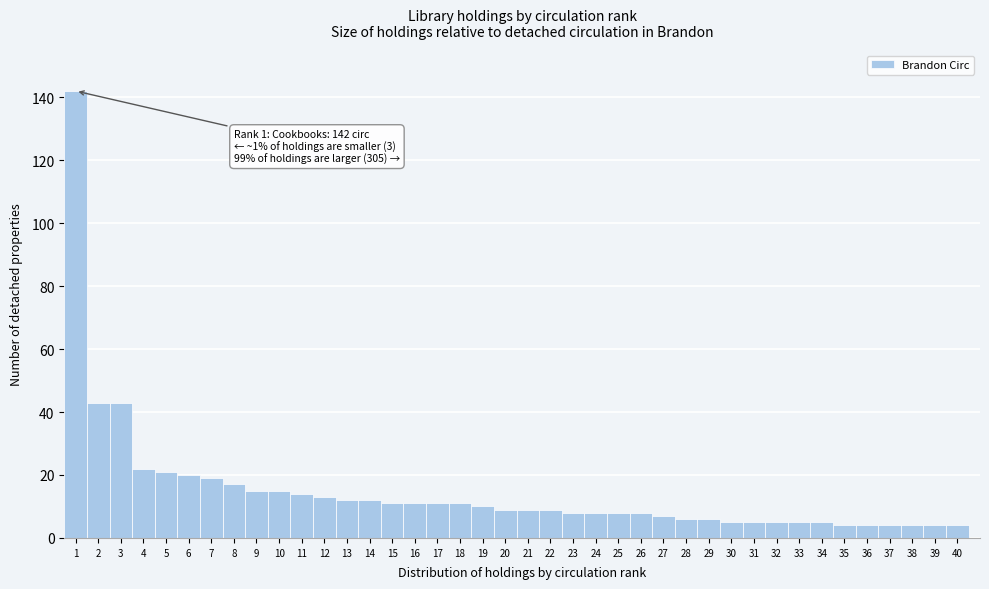

Over which range of the x-axis is the bar tallest?

0.5 to 1.5